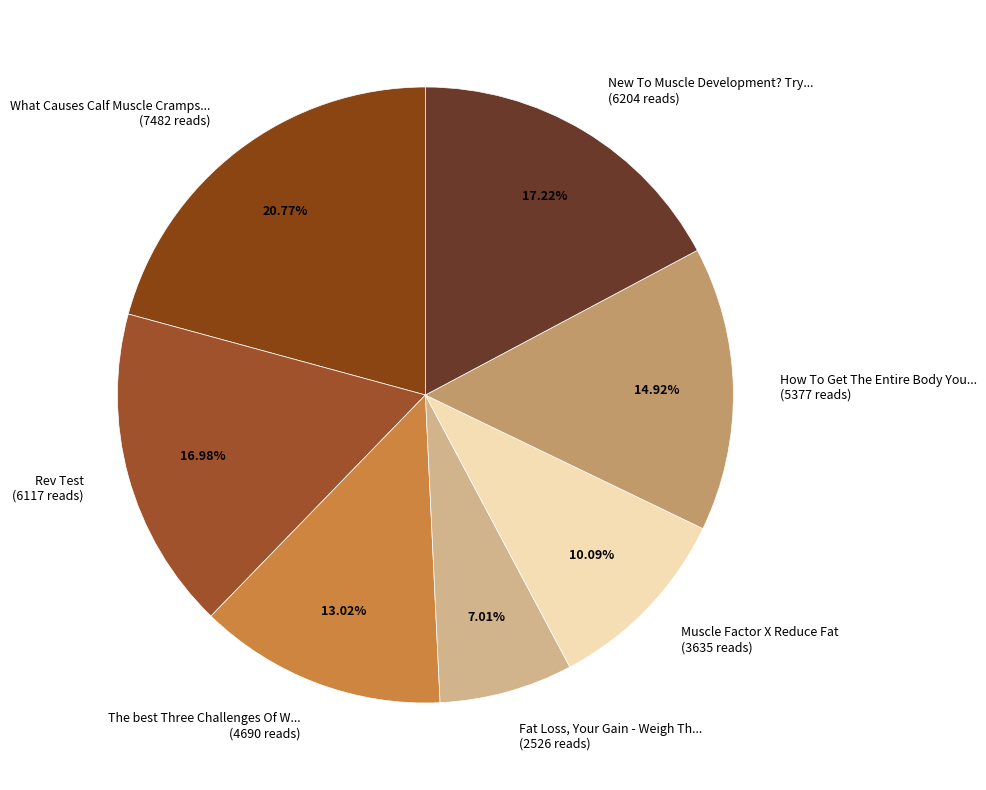

Between What Causes Calf Muscle Cramps... (7482 reads) and New To Muscle Development? Try... (6204 reads), which is larger?

What Causes Calf Muscle Cramps... (7482 reads)